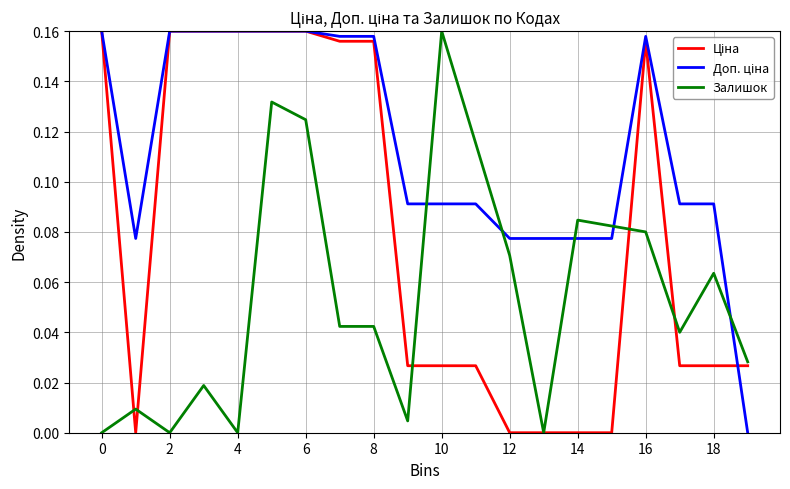

Is this an area chart (filled region under the line)?

No